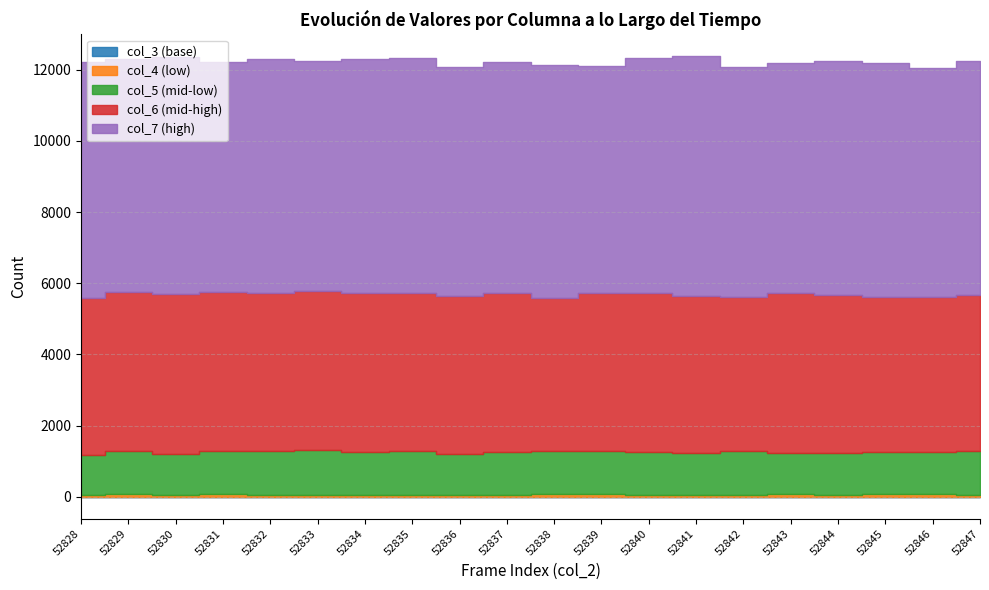

The col_7 series shows 6601 at 52840. True or false?

True